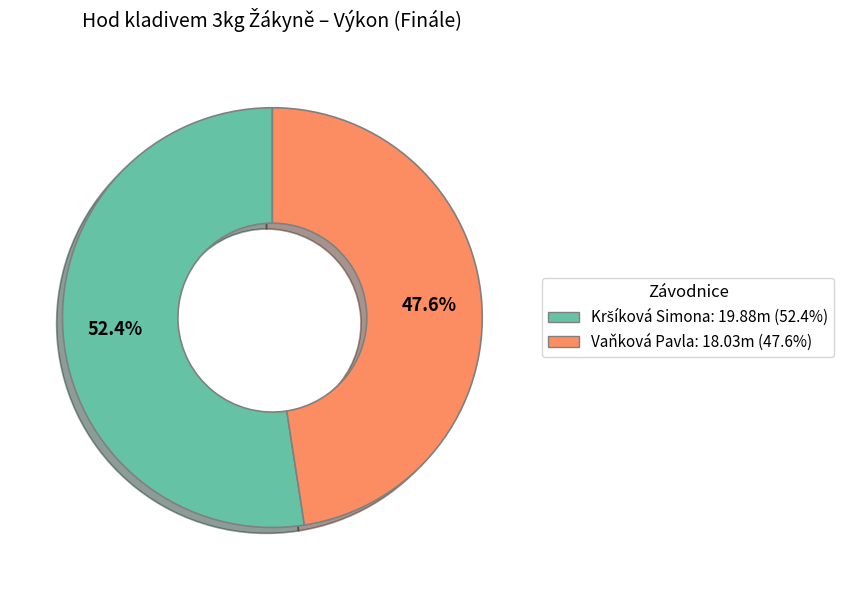

Does Vaňková Pavla account for over 50% of the chart?

No